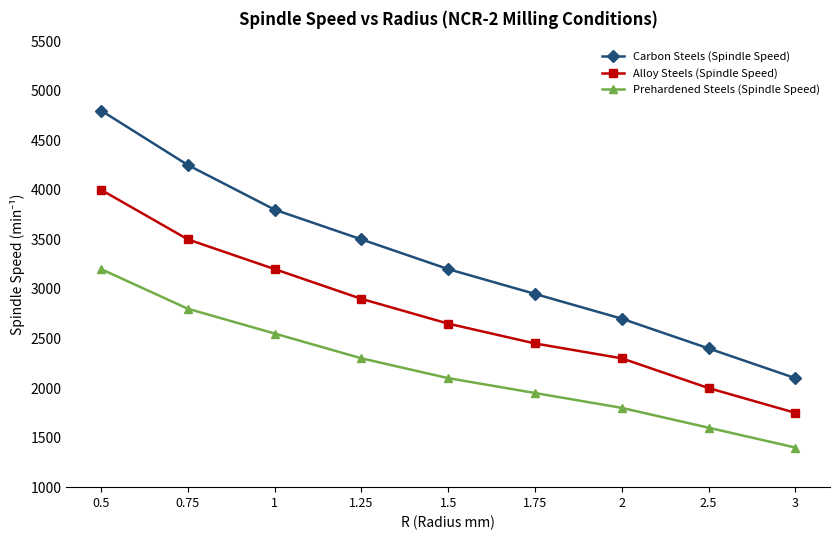

Which series has the largest range (max minus min)?

Carbon Steels (Spindle Speed)